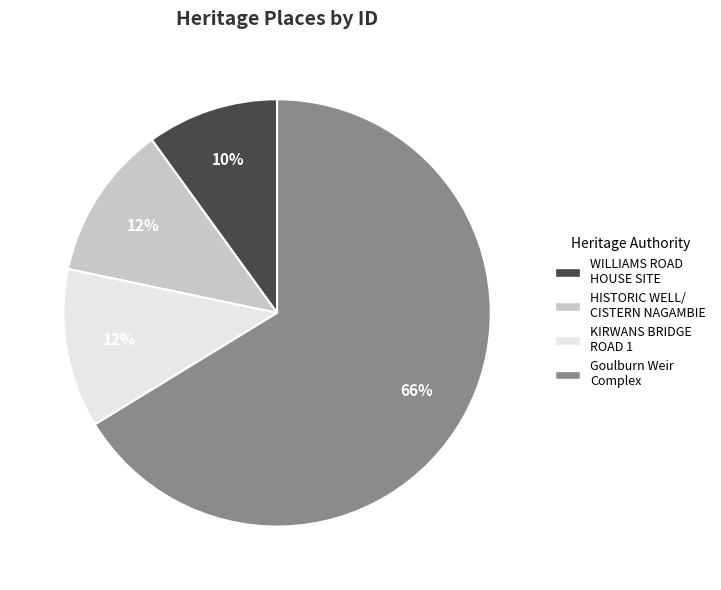

Count the number of slices in the pie.

4